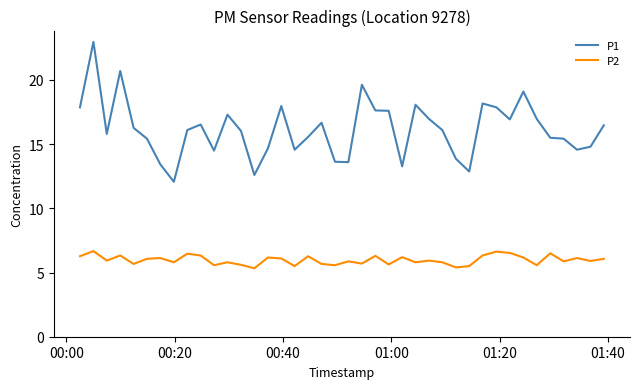

Rank the series by their maximum value, from highest to lowest.

P1, P2